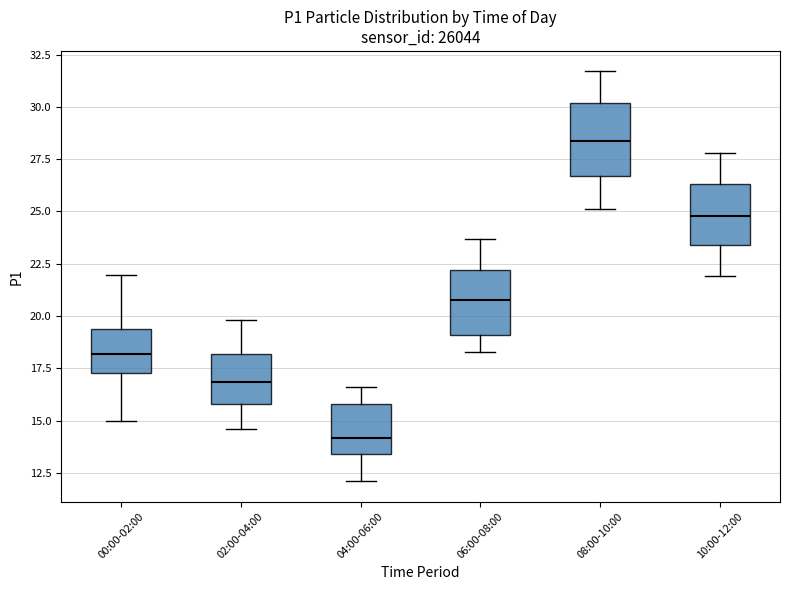

Where is the lower edge of the box for 04:00-06:00 on the y-axis? The values are not printed on the chart, so give them approximately, as read against the axis.

13.5